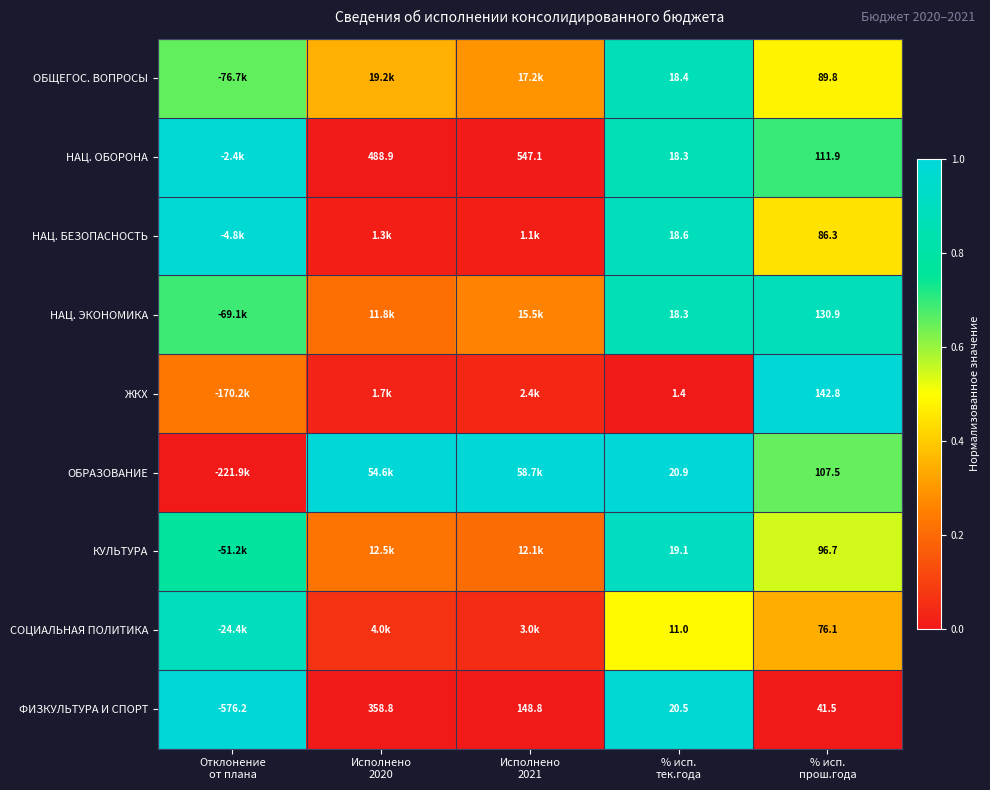

What is the total value across all series at % исп.
тек.года?

146.5